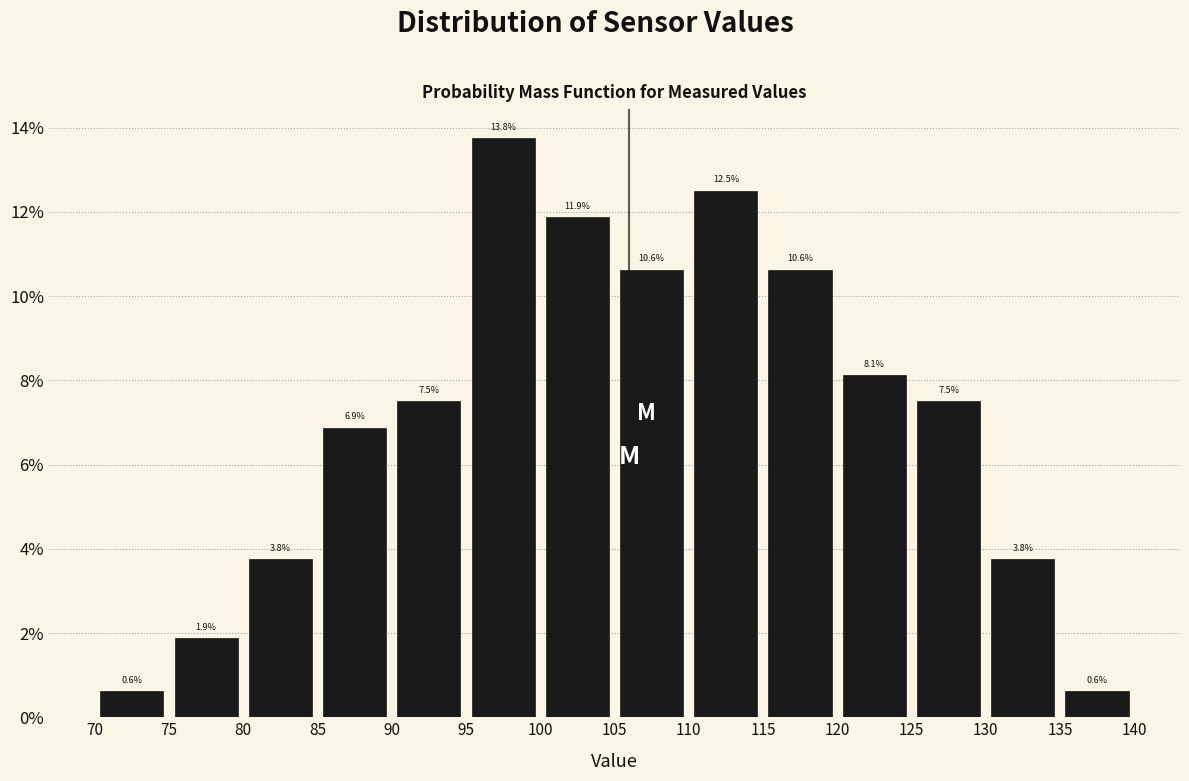

Reading left to right, list every bar in this chart as the range it spans on the x-axis followed by its height.

70 to 75: 0.6
75 to 80: 1.9
80 to 85: 3.8
85 to 90: 6.9
90 to 95: 7.5
95 to 100: 13.8
100 to 105: 11.9
105 to 110: 10.6
110 to 115: 12.5
115 to 120: 10.6
120 to 125: 8.1
125 to 130: 7.5
130 to 135: 3.8
135 to 140: 0.6